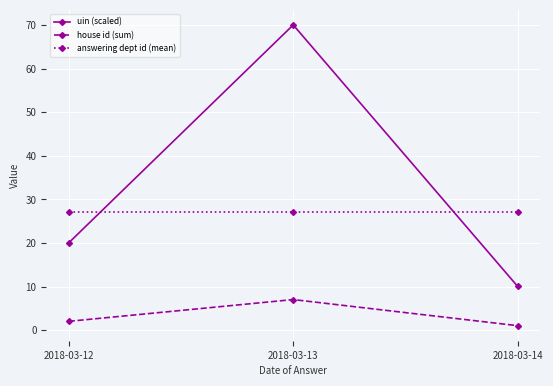

At which category is the sum across all series the highest?

2018-03-13